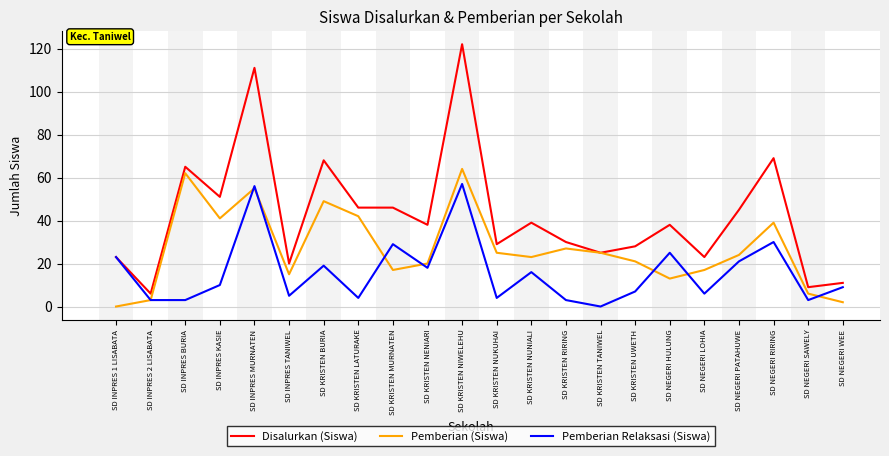

At which category does the chart reach its peak across all series?

SD KRISTEN NIWELEHU